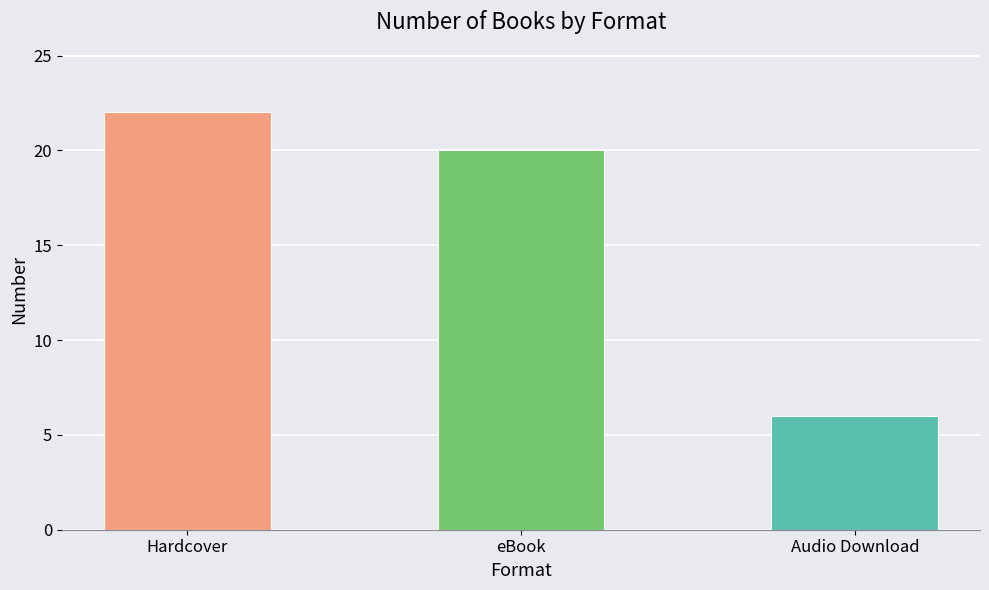

What is the average value?

16